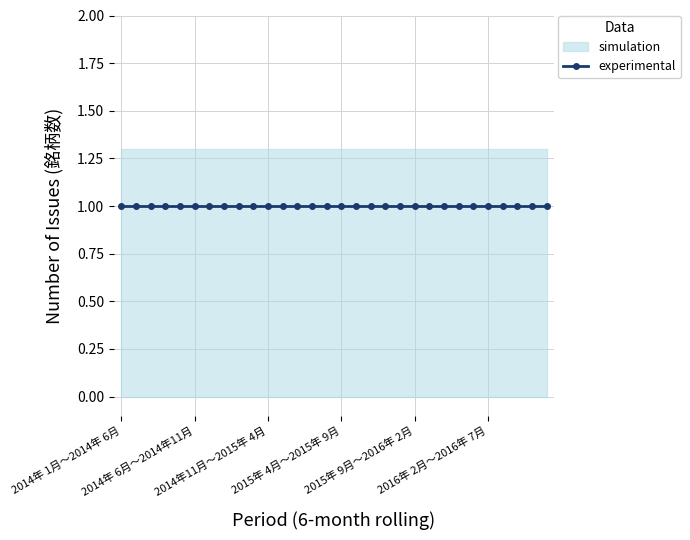

At which category is the sum across all series the highest?

2014年 1月～2014年 6月